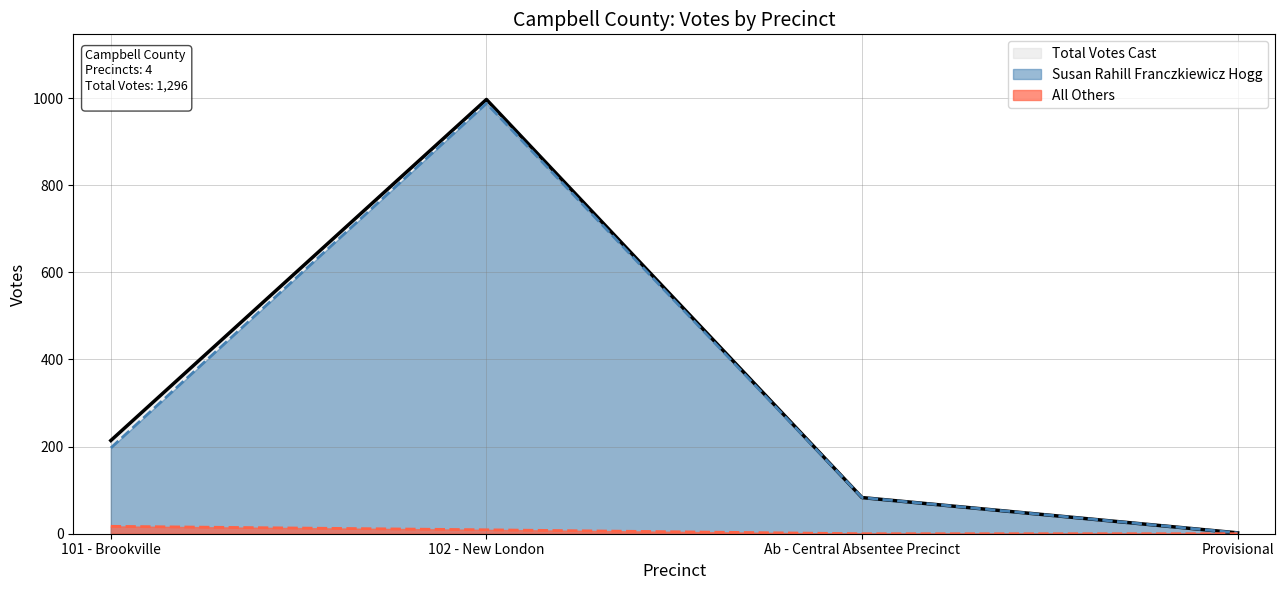

Rank the series at 101 - Brookville from highest to lowest value.

Total Votes Cast, Susan Rahill Franczkiewicz Hogg, All Others